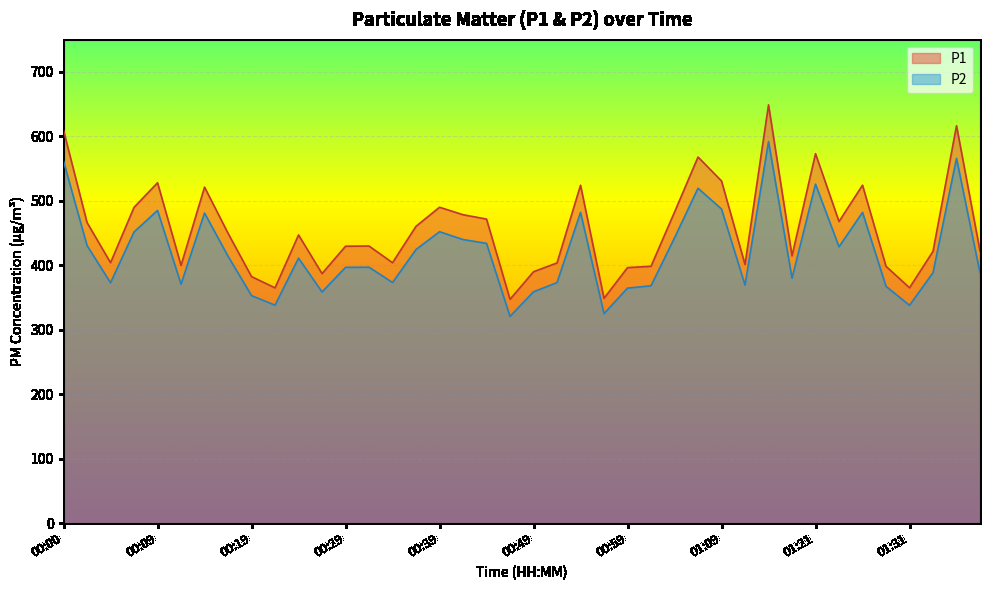

True or false: P1 has more than 2 interior local peaks.

True